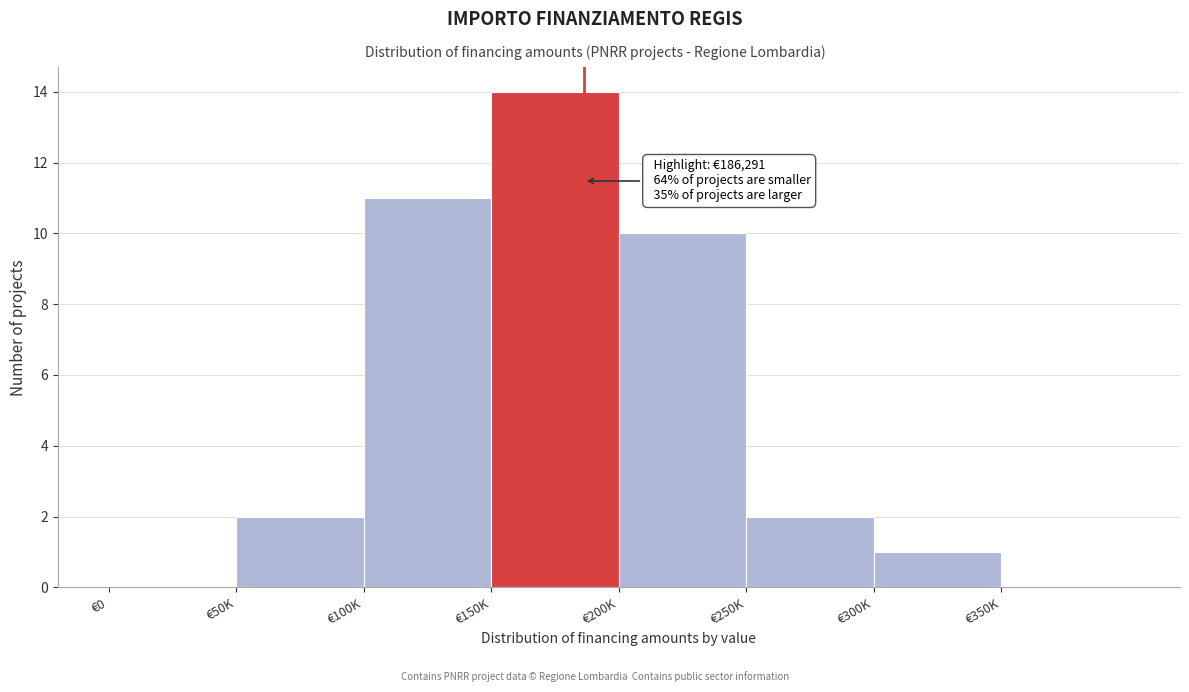

Reading left to right, list all the values displayed in this chart.

€0=0	€50K=2	€100K=11	€150K=14	€200K=10	€250K=2	€300K=1	€350K=0